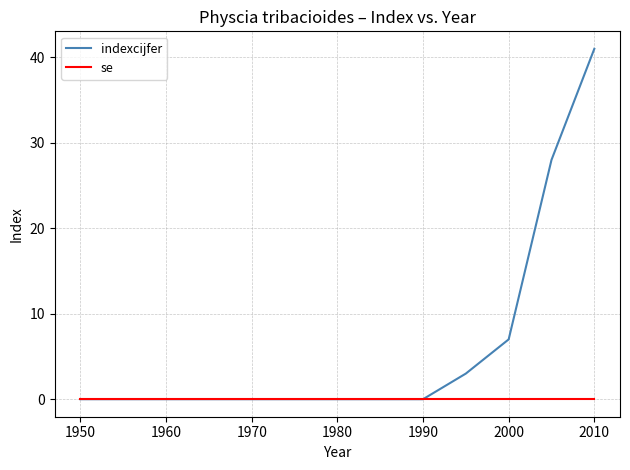

How many lines are shown in the chart?

2